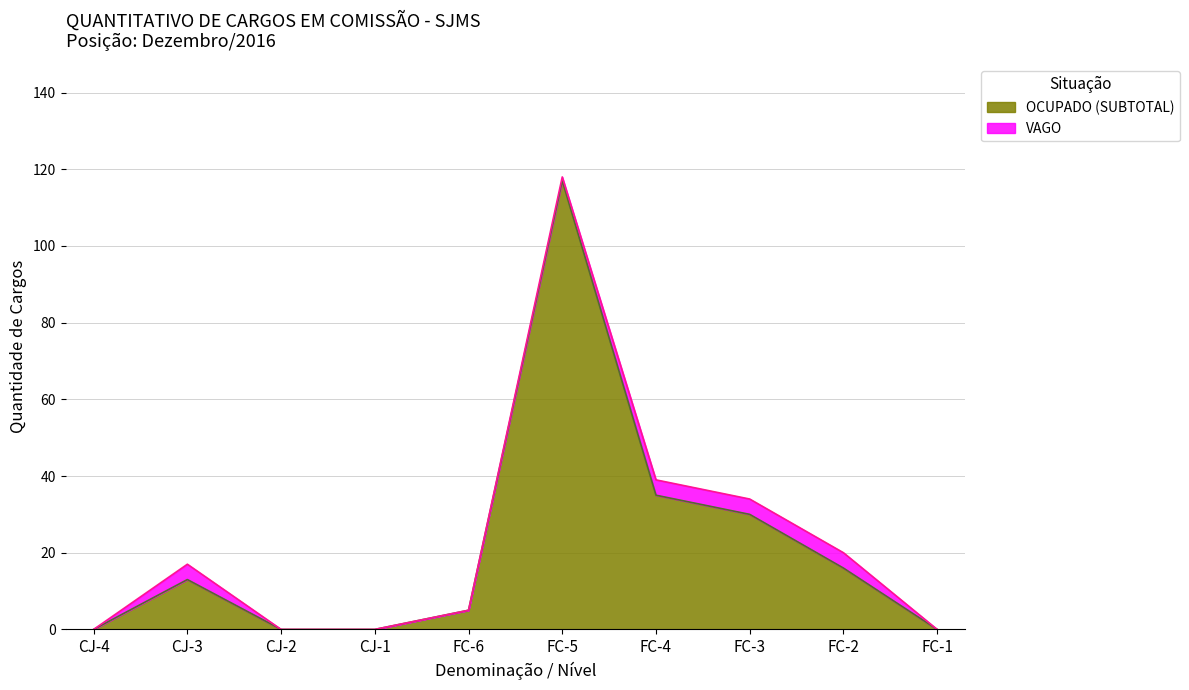

Rank the categories by value from highest to lowest.

FC-5, FC-4, FC-3, FC-2, CJ-3, FC-6, CJ-4, CJ-2, CJ-1, FC-1